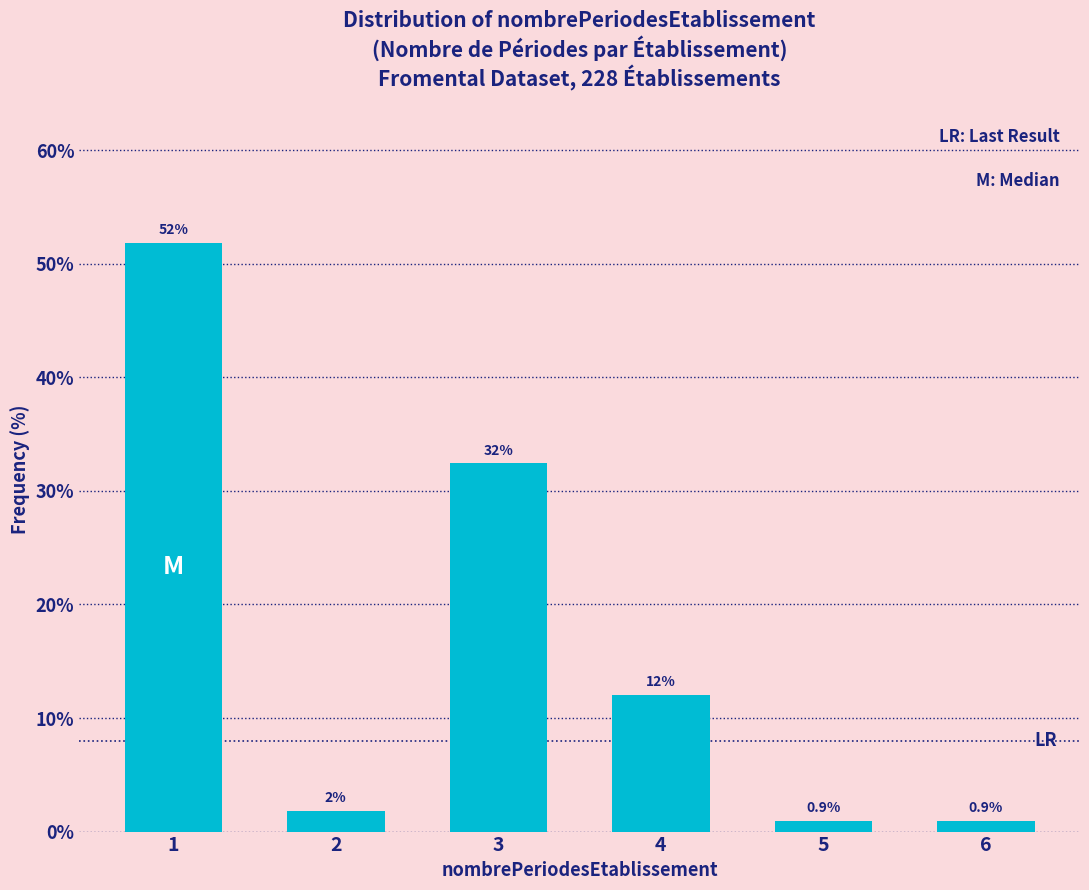

Read the value at 6.

0.9